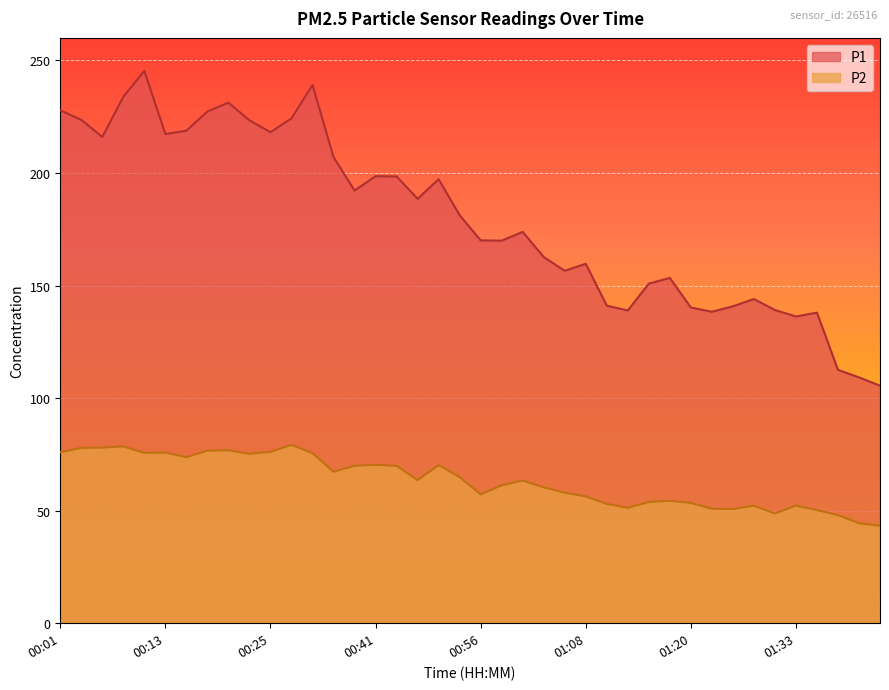

At which category does P2 reach its first local valley?

00:10